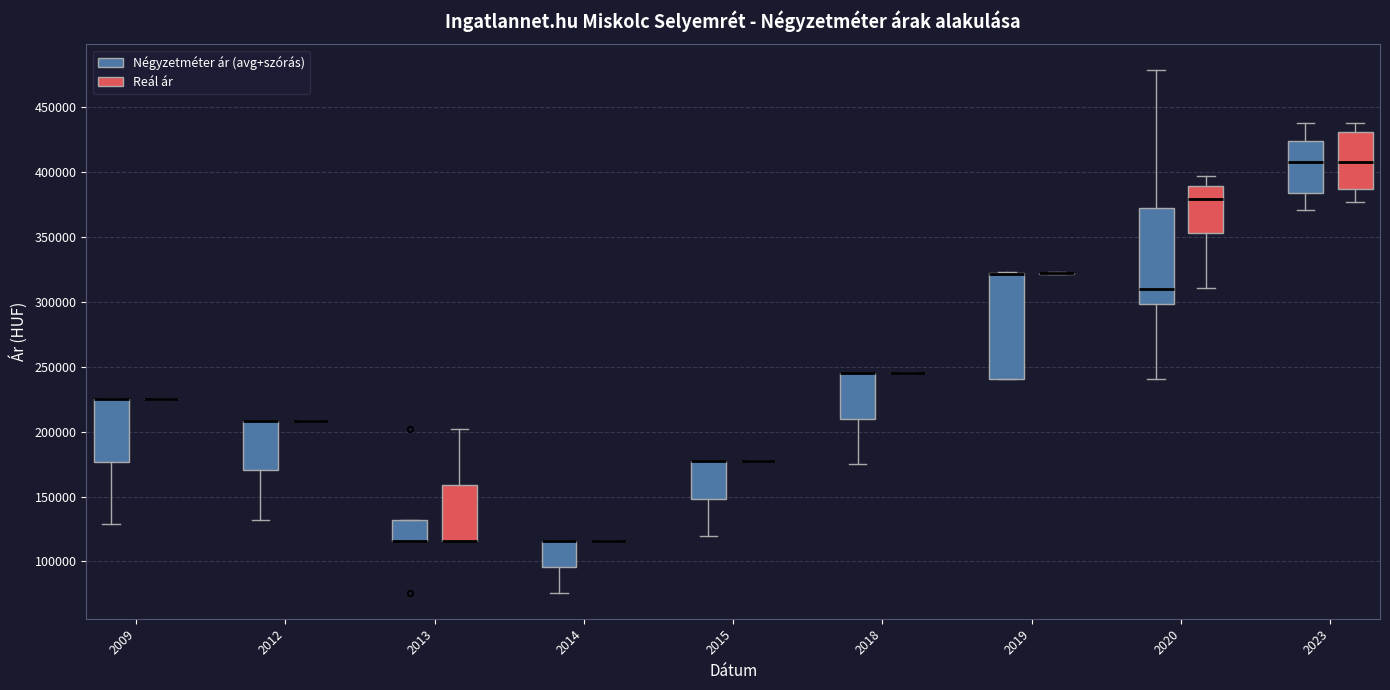

Reading left to right, read every box against the y-axis: the position of its median line, the range the box covers, and the ends of its whiskers. The values are not printed on the chart, so give them approximately, as read against the axis.

2009 (Négyzetméter ár (avg+szórás)): median 225000 (drawn on the box's upper edge), box 175000 to 225000, whiskers 130000 to 225000
2009 (Reál ár): box collapsed to a line at 225000, whiskers 225000 to 225000
2012 (Négyzetméter ár (avg+szórás)): median 210000 (drawn on the box's upper edge), box 170000 to 210000, whiskers 130000 to 210000
2012 (Reál ár): box collapsed to a line at 210000, whiskers 210000 to 210000
2013 (Négyzetméter ár (avg+szórás)): median 115000 (drawn on the box's lower edge), box 115000 to 130000, whiskers 115000 to 130000
2013 (Reál ár): median 115000 (drawn on the box's lower edge), box 115000 to 160000, whiskers 115000 to 200000
2014 (Négyzetméter ár (avg+szórás)): median 115000 (drawn on the box's upper edge), box 95000 to 115000, whiskers 75000 to 115000
2014 (Reál ár): box collapsed to a line at 115000, whiskers 115000 to 115000
2015 (Négyzetméter ár (avg+szórás)): median 180000 (drawn on the box's upper edge), box 150000 to 180000, whiskers 120000 to 180000
2015 (Reál ár): box collapsed to a line at 180000, whiskers 180000 to 180000
2018 (Négyzetméter ár (avg+szórás)): median 245000 (drawn on the box's upper edge), box 210000 to 245000, whiskers 175000 to 245000
2018 (Reál ár): box collapsed to a line at 245000, whiskers 245000 to 245000
2019 (Négyzetméter ár (avg+szórás)): median 320000 (drawn on the box's upper edge), box 240000 to 320000, whiskers 240000 to 325000
2019 (Reál ár): box collapsed to a line at 320000, whiskers 320000 to 325000
2020 (Négyzetméter ár (avg+szórás)): median 310000, box 300000 to 370000, whiskers 240000 to 480000
2020 (Reál ár): median 380000, box 355000 to 390000, whiskers 310000 to 395000
2023 (Négyzetméter ár (avg+szórás)): median 410000, box 385000 to 425000, whiskers 370000 to 440000
2023 (Reál ár): median 410000, box 385000 to 430000, whiskers 375000 to 440000